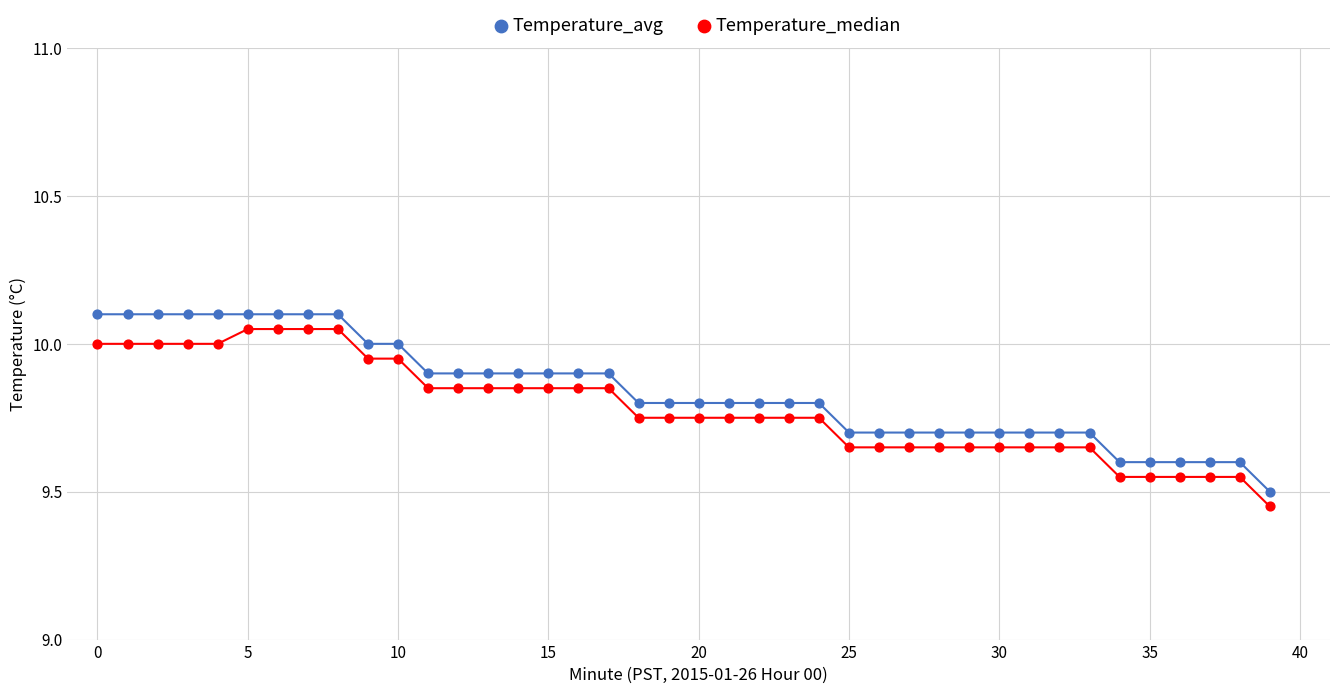

In the Temperature_avg series, what Y value is closest to 9?

9.5